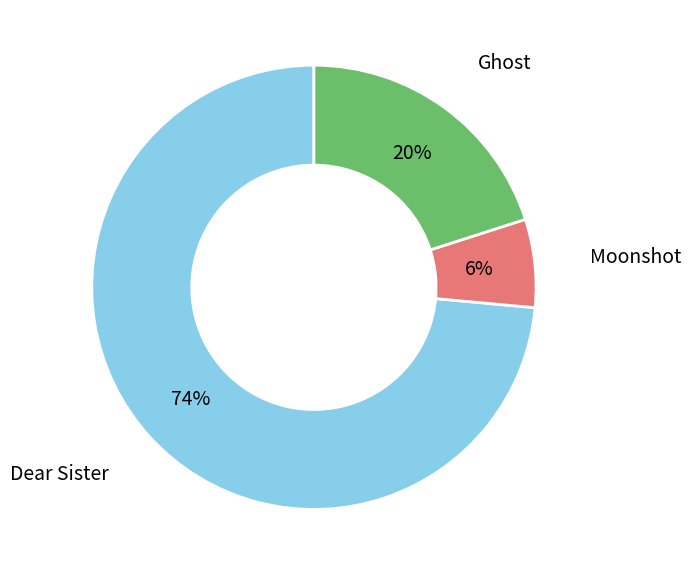

To the nearest percent, what is the average slice percentage?

33%